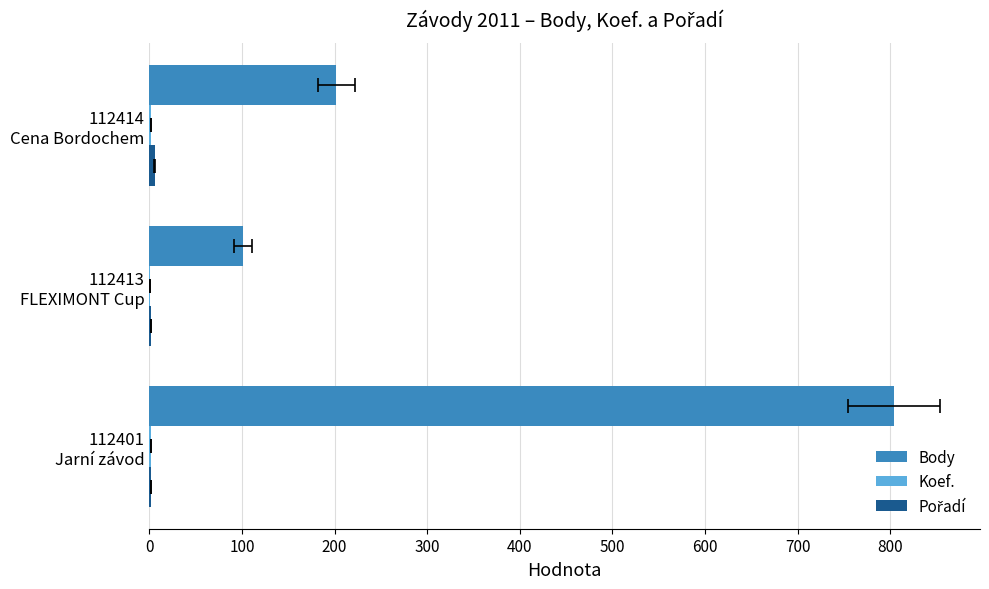

Are the bars grouped side by side (vs. stacked)?

Yes